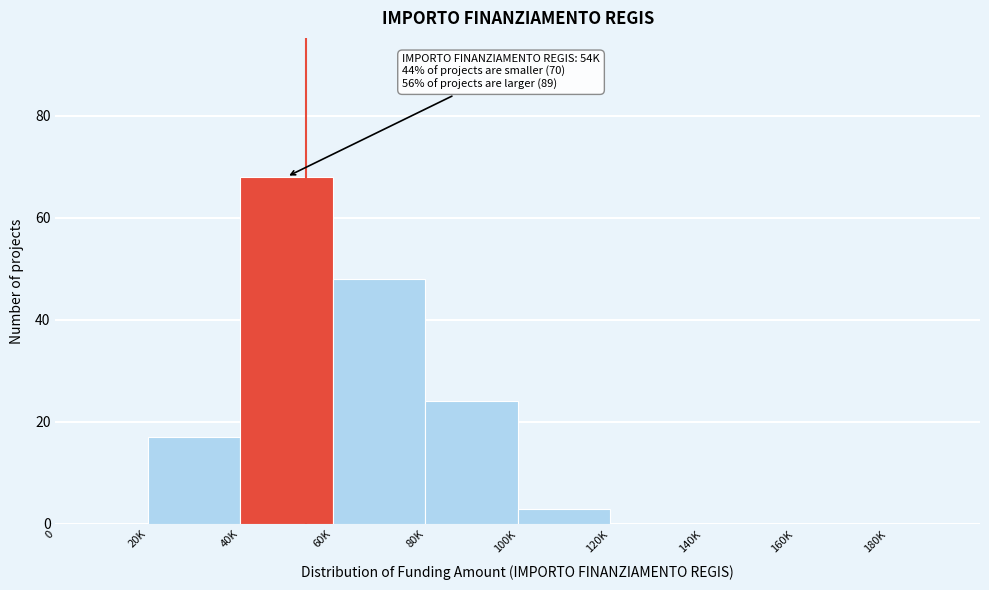

Reading left to right, what are all the values shown in this chart?

0=0	20K=17	40K=68	60K=48	80K=24	100K=3	120K=0	140K=0	160K=0	180K=0